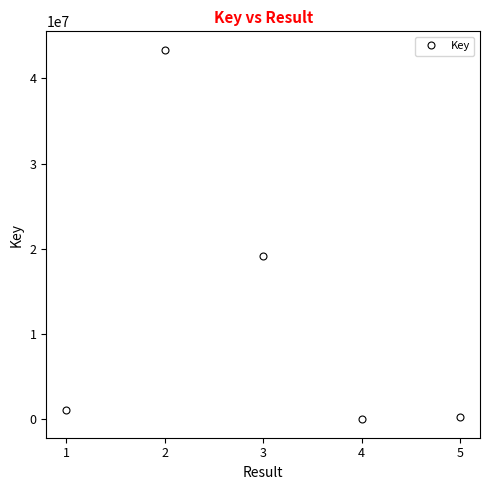

What is the sum of the values at 2 and 3?

62520861